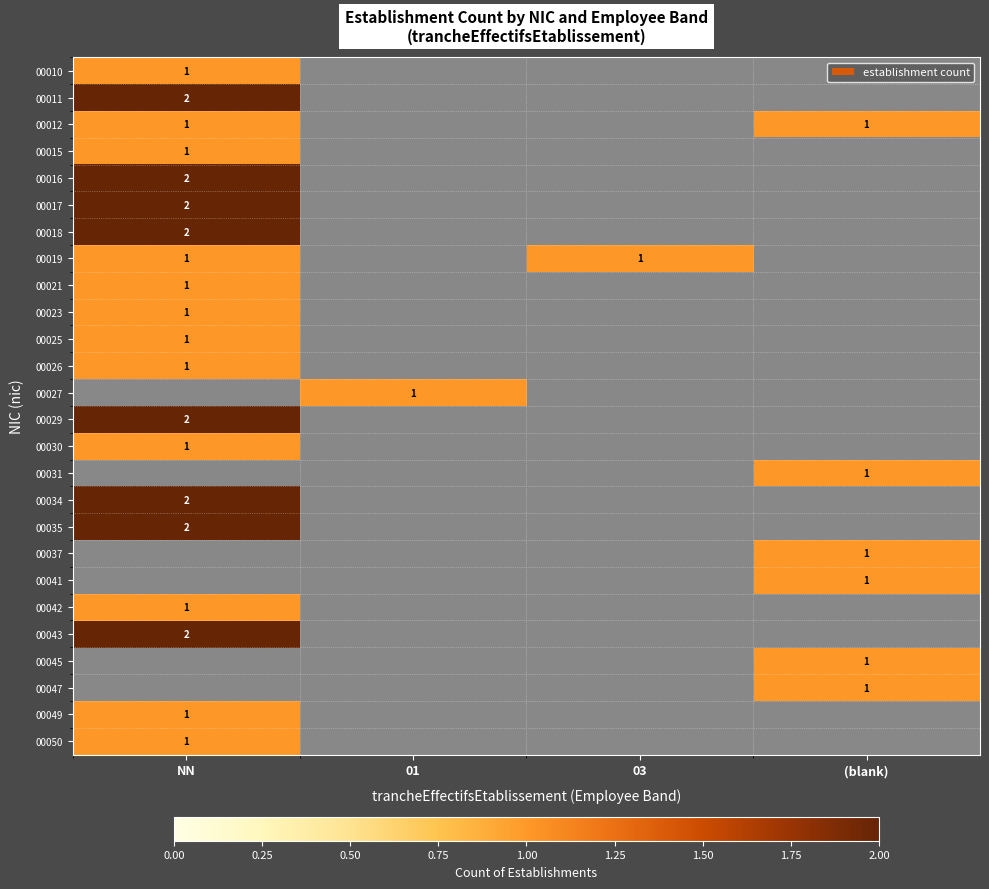

Count the number of data series in this chart.

26